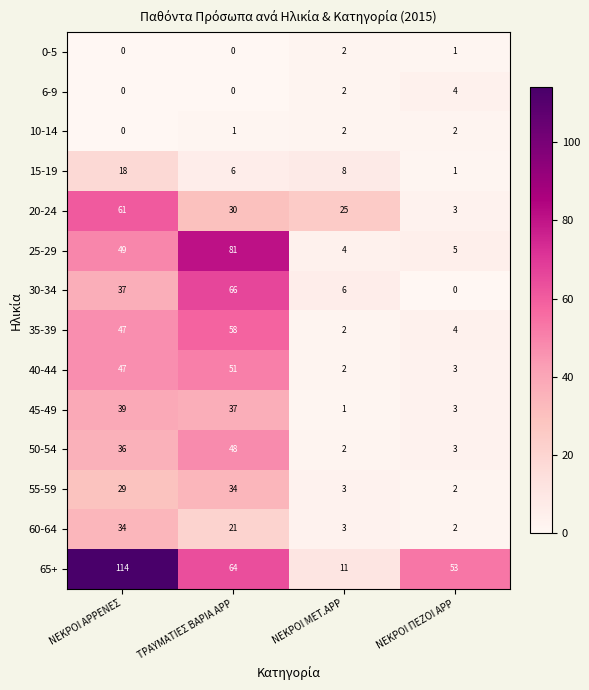

Where is 0-5 nearest to the value 1?

ΝΕΚΡΟΙ ΠΕΖΟΙ ΑΡΡ